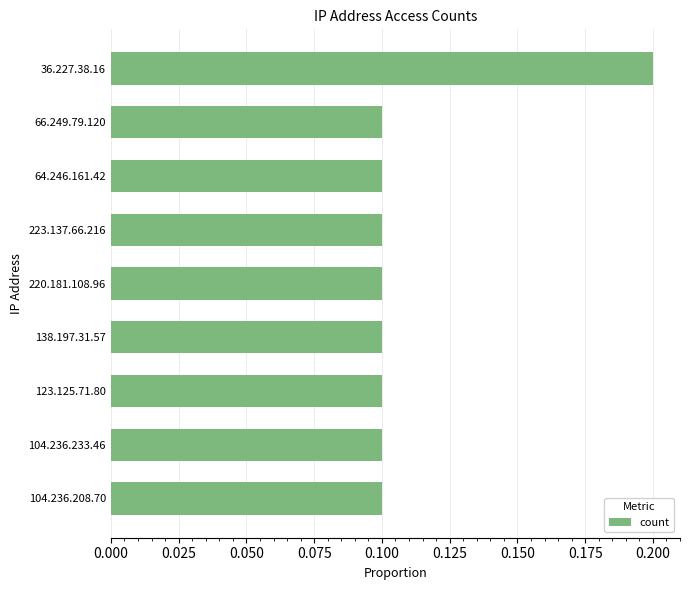

Which label corresponds to the largest value in the chart?

36.227.38.16